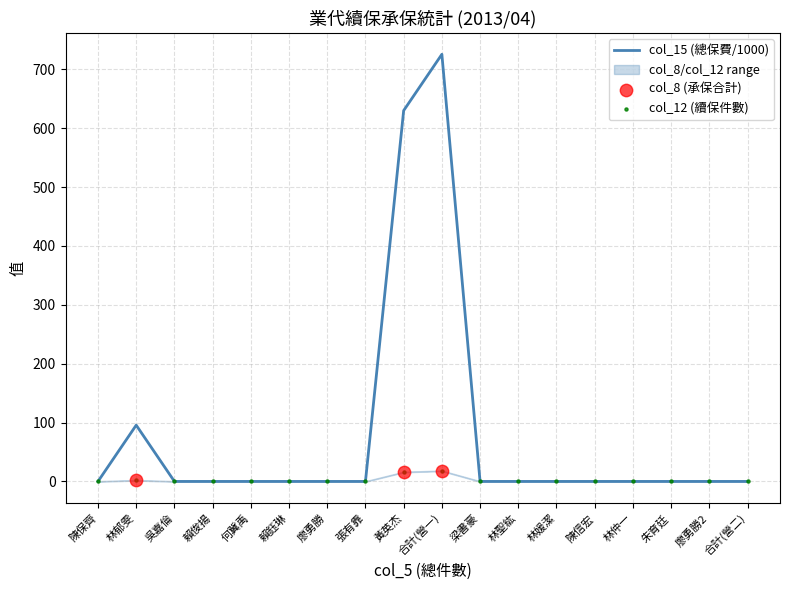

Which series contains the lowest Y value?

col_15